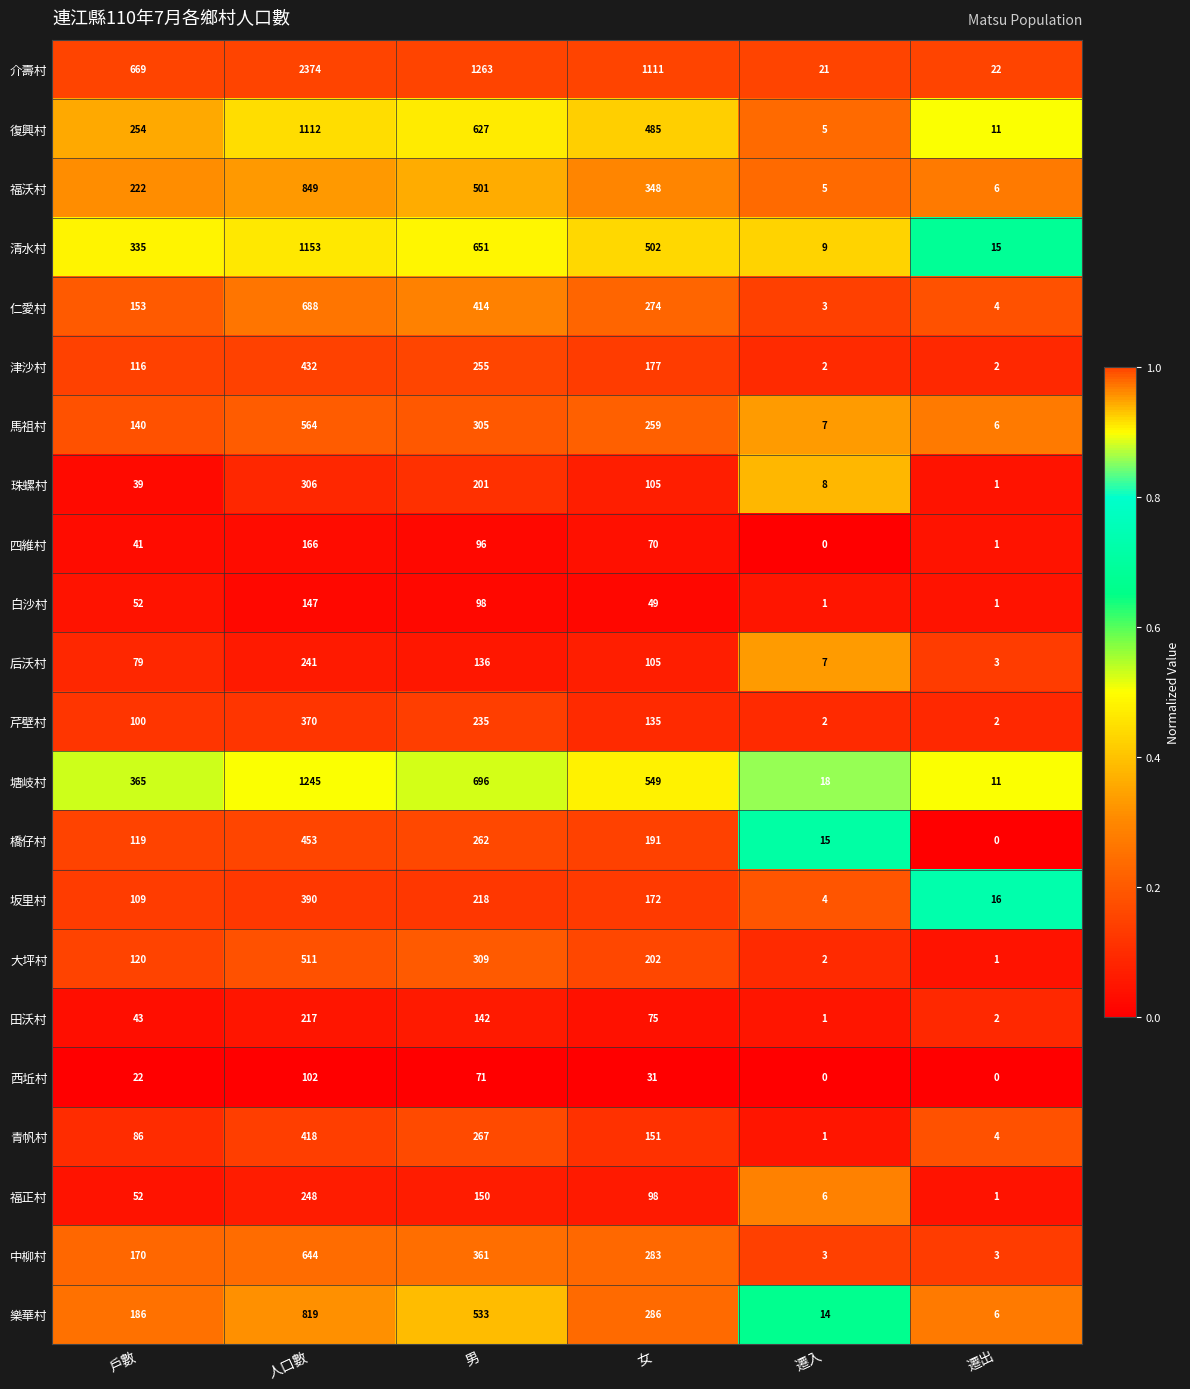

The value of 馬祖村 at 男 is 305. True or false?

True